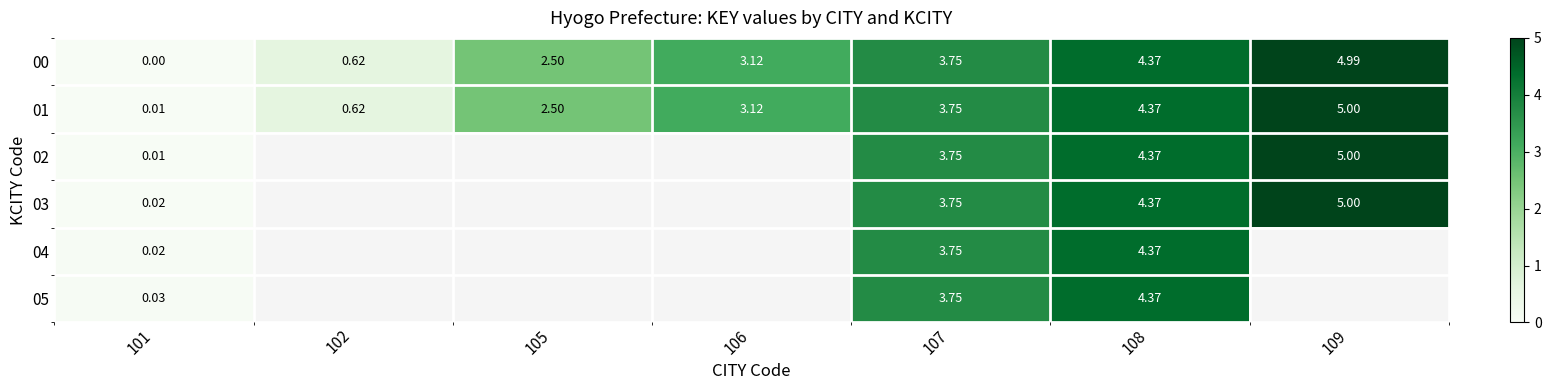

Which series has the largest total across all categories?

01